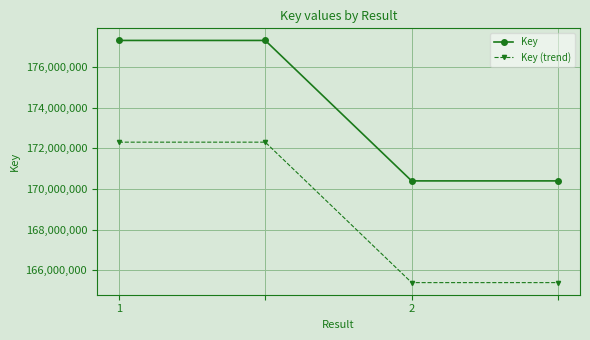

List the series in order of their overall mean, highest first.

Key, Key (trend)